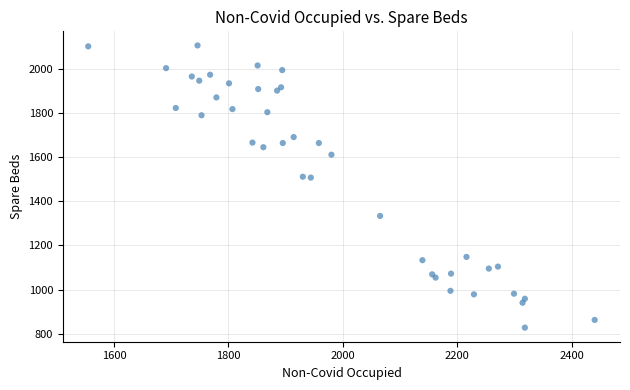

What is the range of Y values (max minus min)?

1281